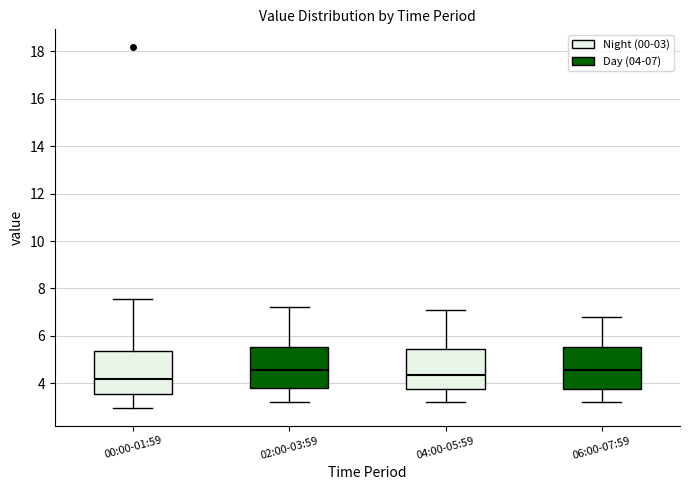

Reading left to right, transcribe this box plot: for each box, give where its median line is, the range the box spans, and where its two whiskers end, as read against the y-axis. The values are not printed on the chart, so give them approximately, as read against the axis.

00:00-01:59: median 4.2, box 3.6 to 5.4, whiskers 3.0 to 7.6
02:00-03:59: median 4.6, box 3.8 to 5.6, whiskers 3.2 to 7.2
04:00-05:59: median 4.4, box 3.8 to 5.4, whiskers 3.2 to 7.2
06:00-07:59: median 4.6, box 3.8 to 5.6, whiskers 3.2 to 6.8